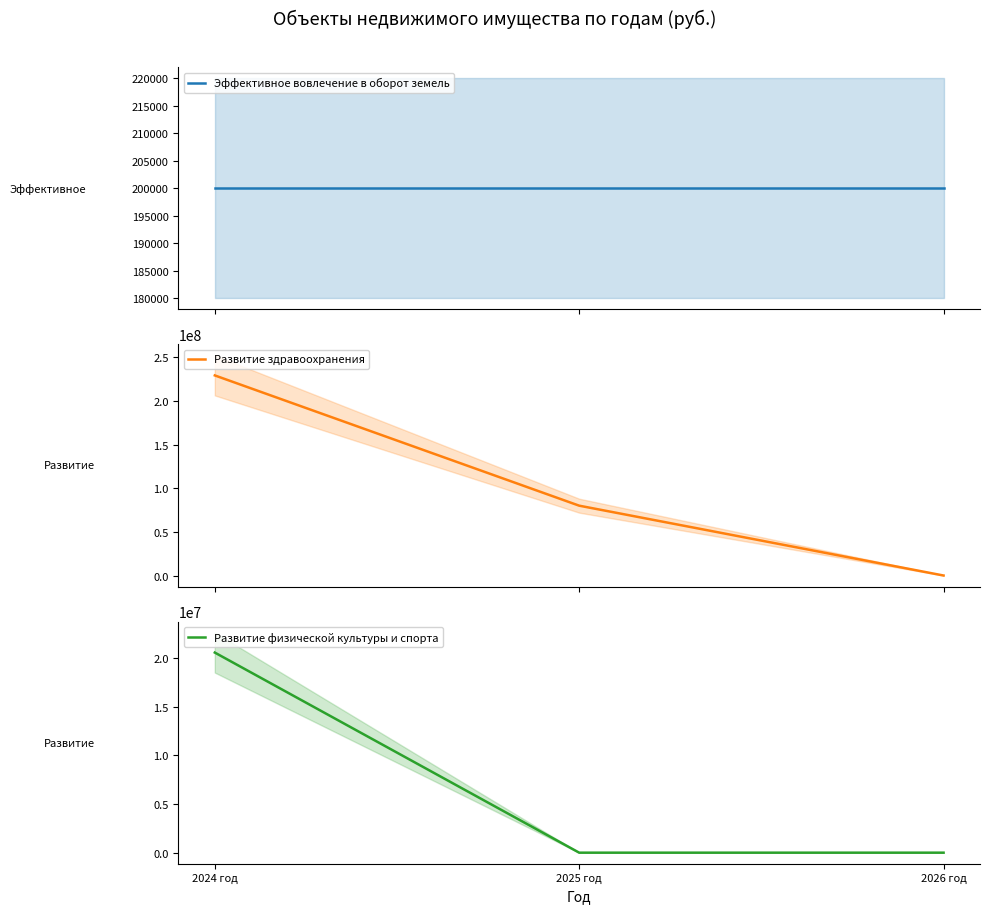

Count the number of categories in the chart.

3